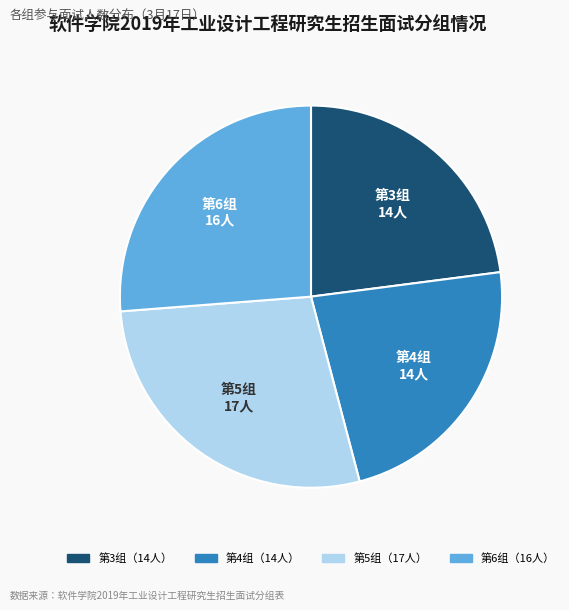

To the nearest percent, what is the average slice percentage?

25%